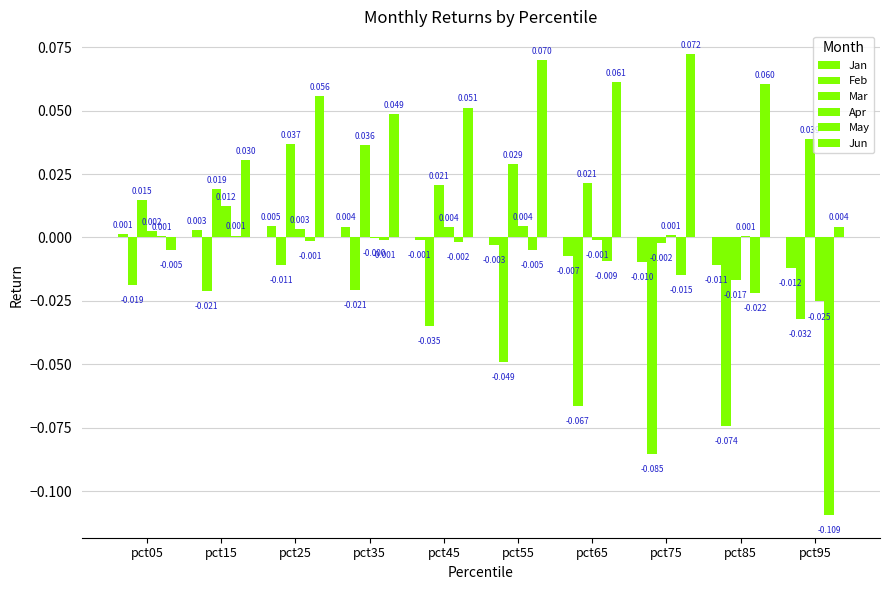

Does the chart contain stacked bars?

No